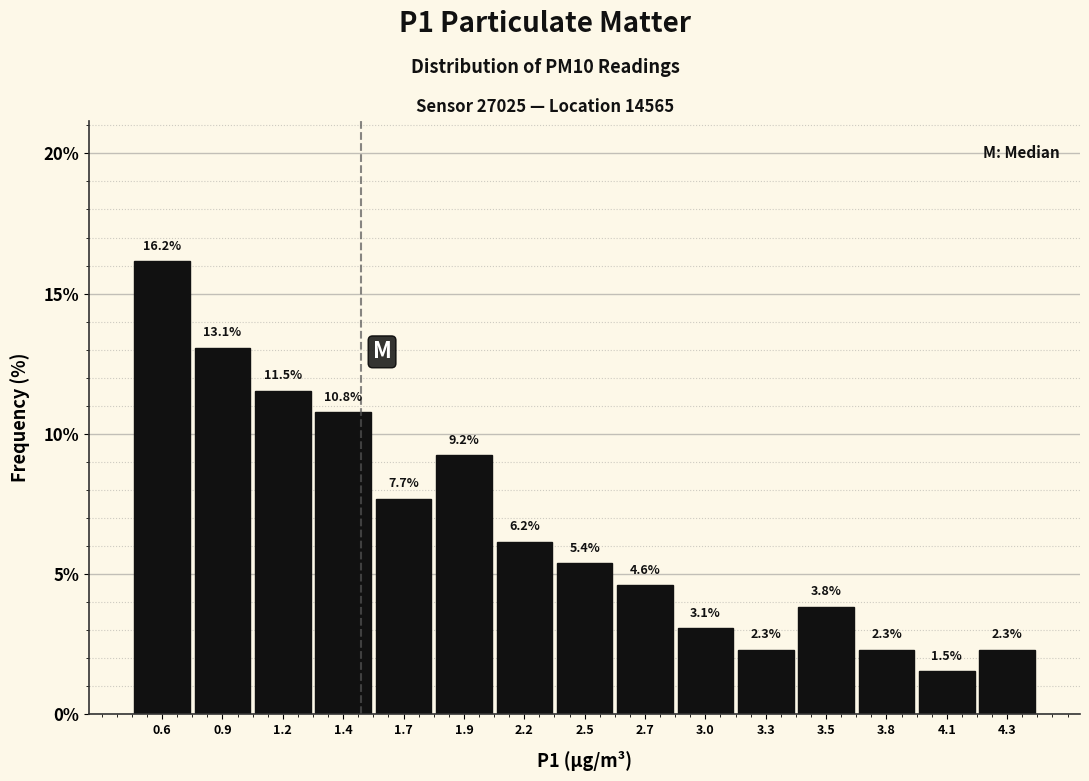

Reading right to left, list all the values displayed in this chart.

4.3=2.3	4.1=1.5	3.8=2.3	3.5=3.8	3.3=2.3	3.0=3.1	2.7=4.6	2.5=5.4	2.2=6.2	1.9=9.2	1.7=7.7	1.4=10.8	1.2=11.5	0.9=13.1	0.6=16.2